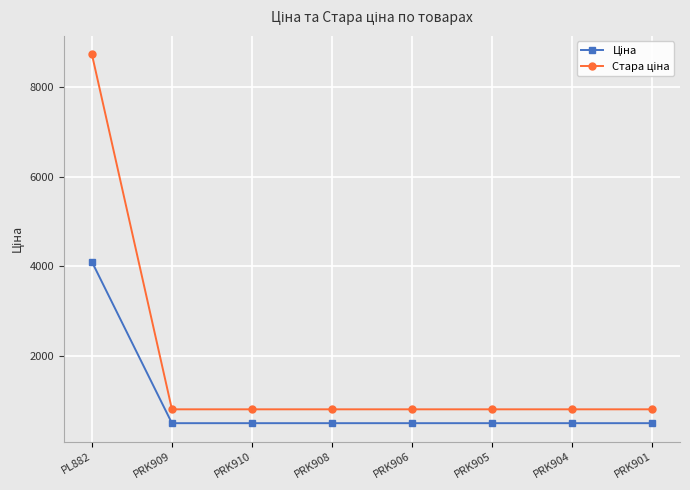

At which category is the sum across all series the highest?

PL882